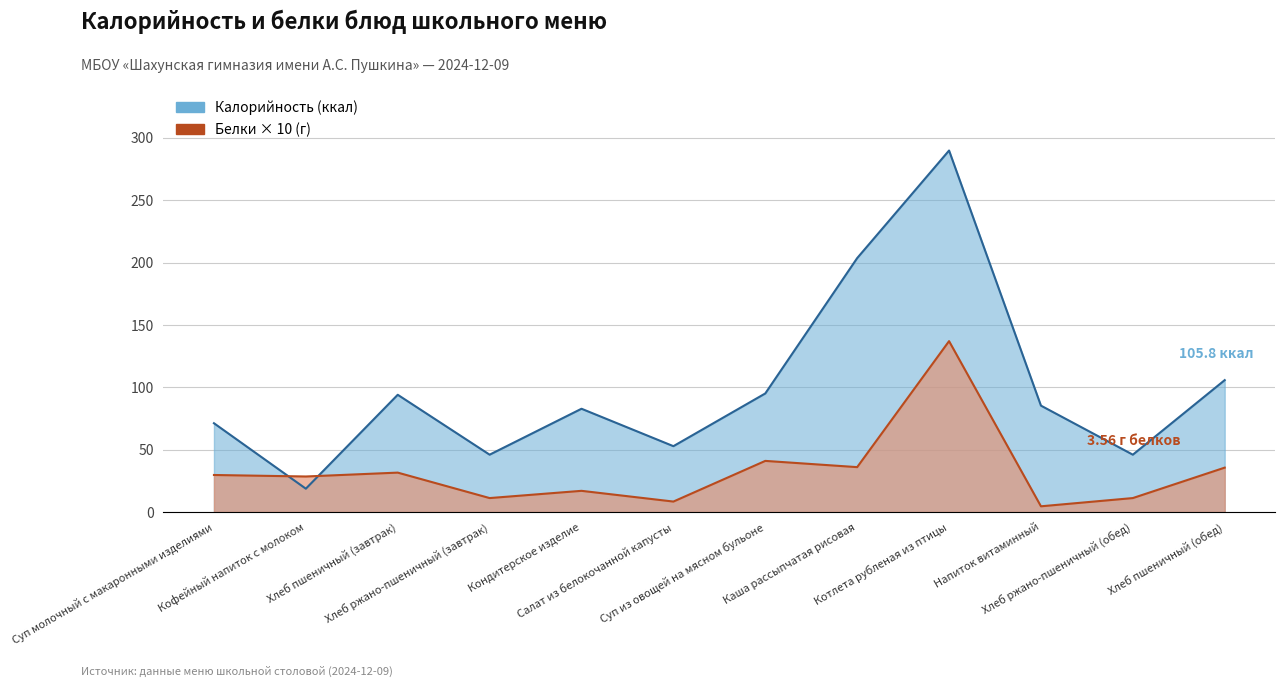

Which series has the largest total across all categories?

Калорийность